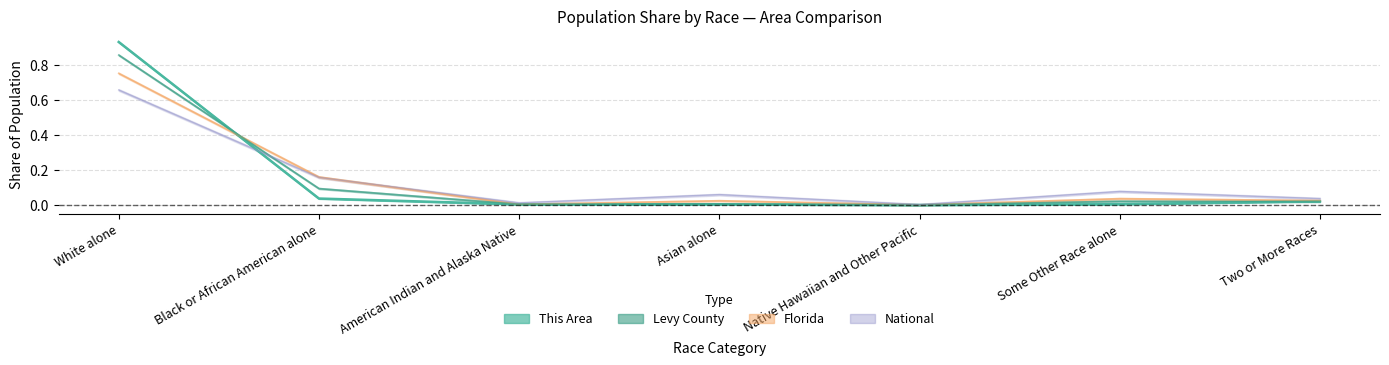

The Levy County series shows 0.0 at Some Other Race alone. True or false?

False